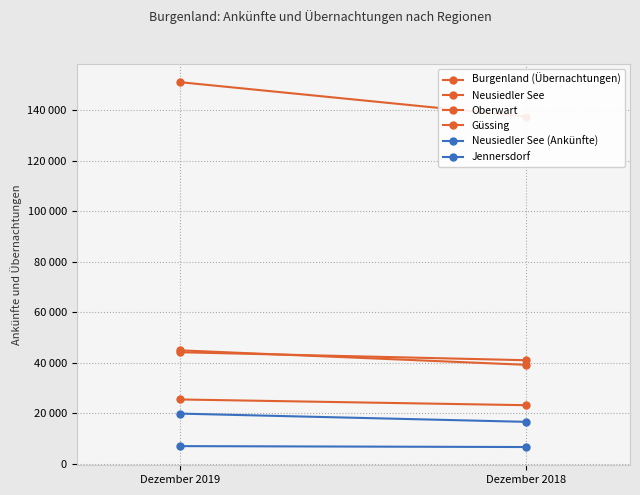

Which series has the widest spread of values?

Burgenland (Übernachtungen)